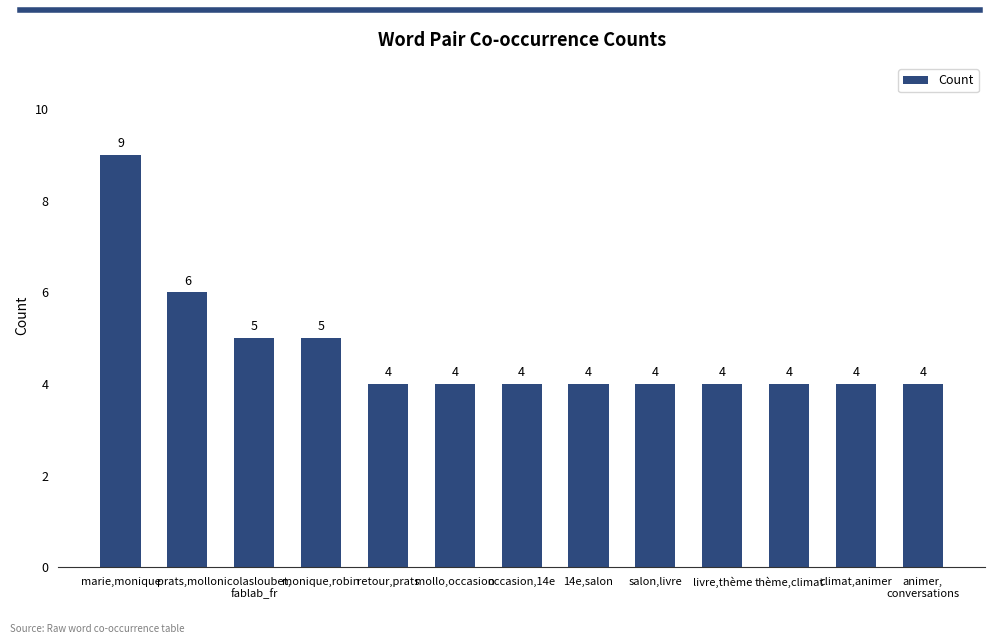

Count the values in the range 4 to 5.

11